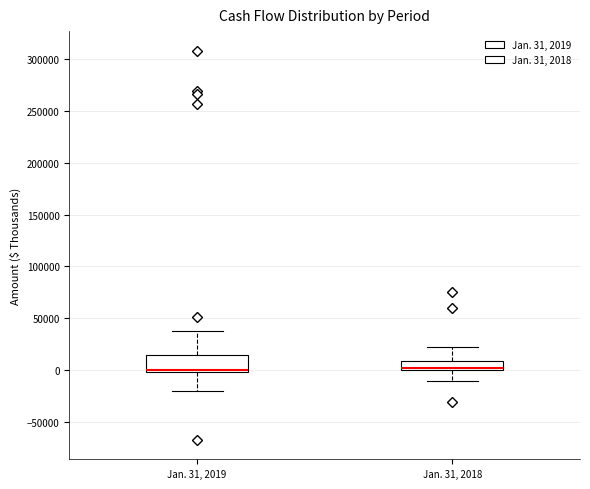

Reading left to right, read every box against the y-axis: the position of its median line, the range the box covers, and the ends of its whiskers. The values are not printed on the chart, so give them approximately, as read against the axis.

Jan. 31, 2019: median 0 (just above the box's lower edge), box 0 to 15000, whiskers -20000 to 35000
Jan. 31, 2018: median 0 (just above the box's lower edge), box 0 to 10000, whiskers -10000 to 20000